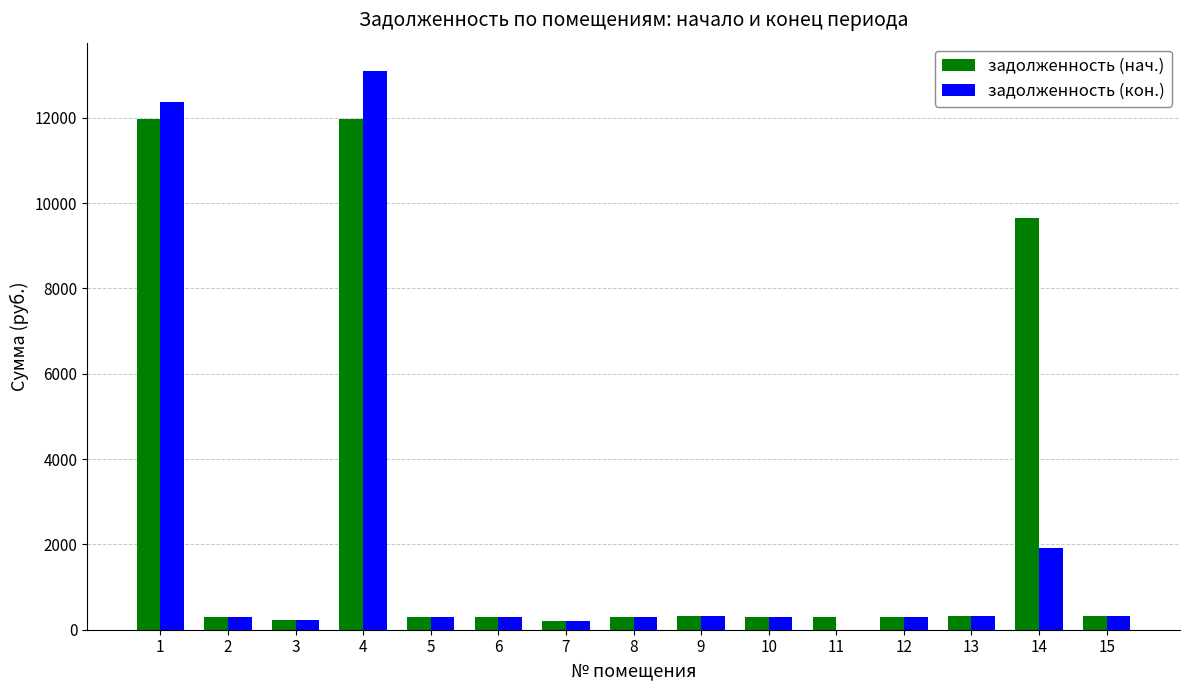

What is the sum of the задолженность (нач.) values at 8 and 1?

12272.7